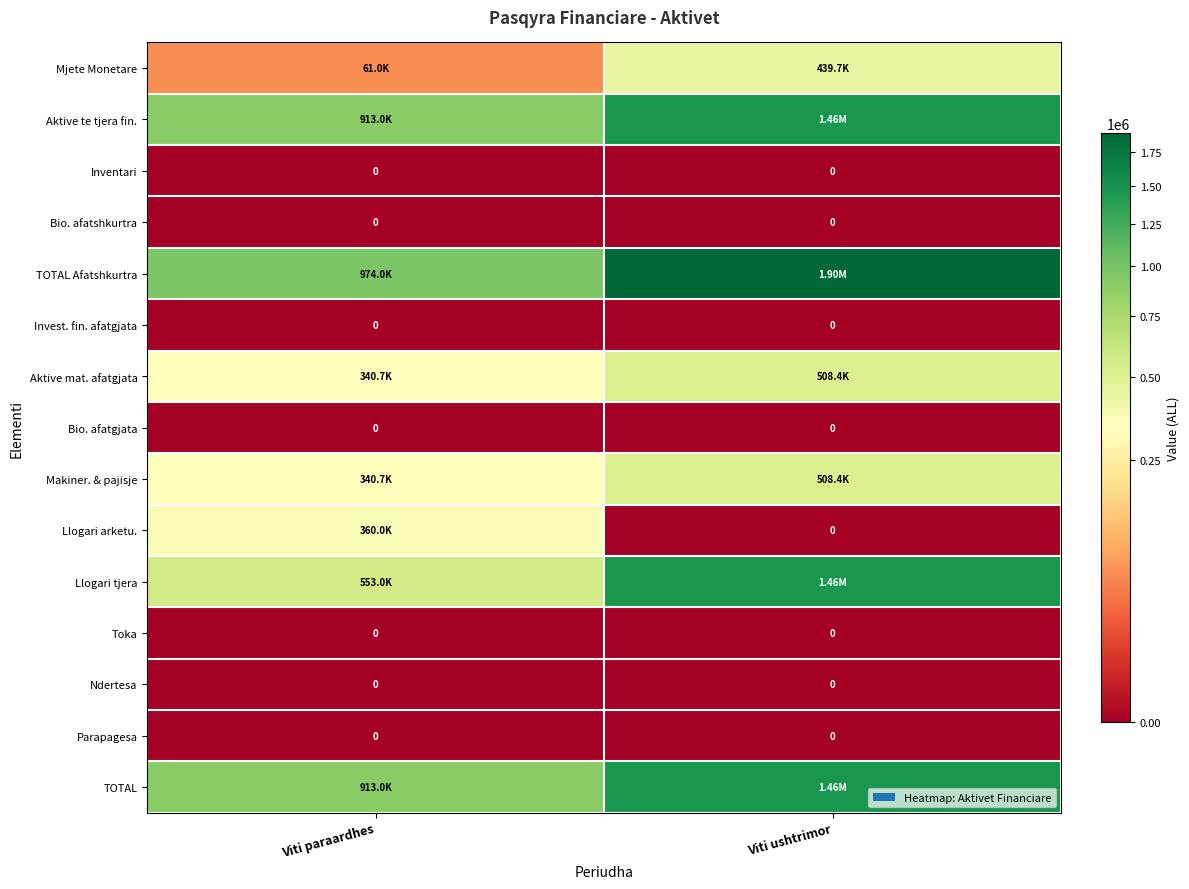

Rank the categories by Inventari value from highest to lowest.

Viti paraardhes, Viti ushtrimor